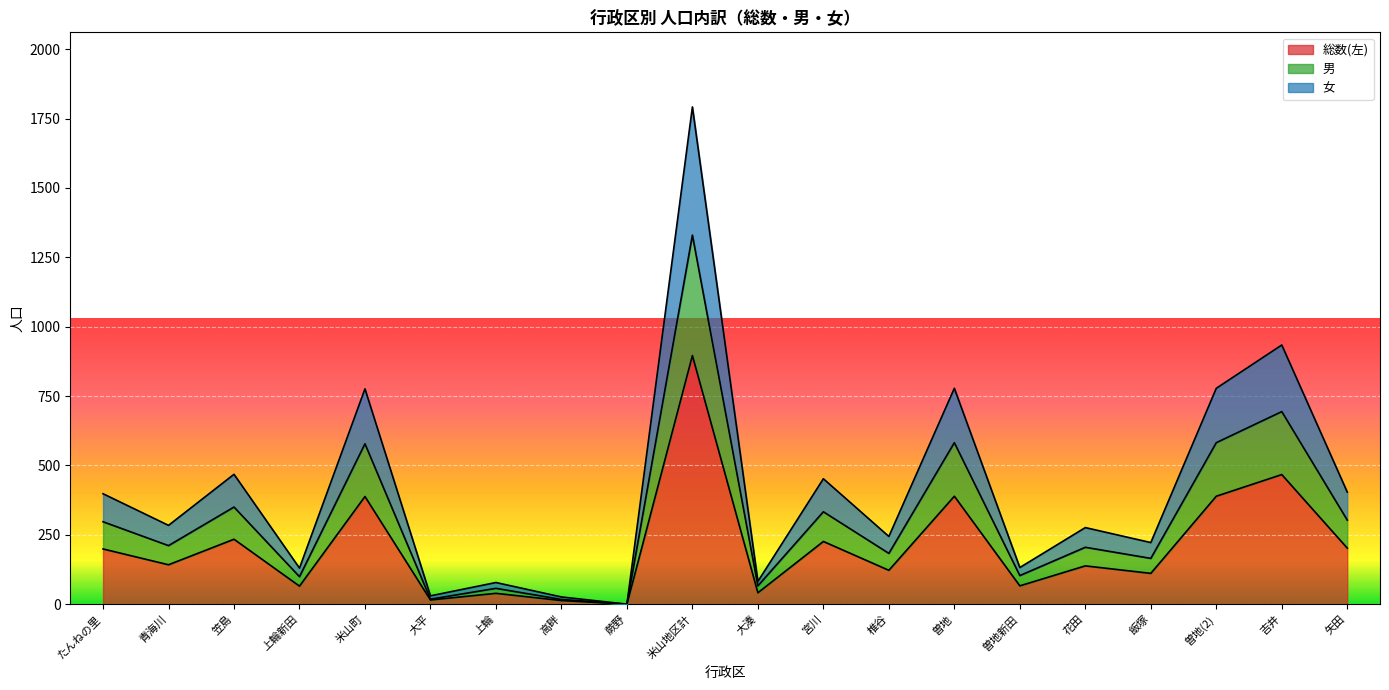

Where is the first local minimum for 総数(左)?

青海川